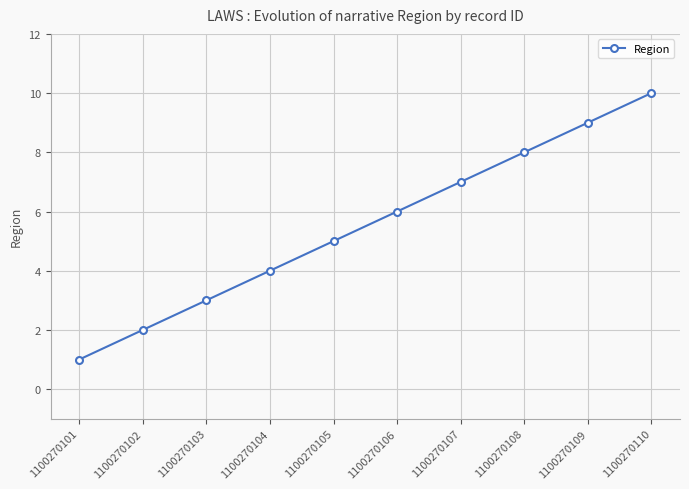

What is the sum of all values?

55